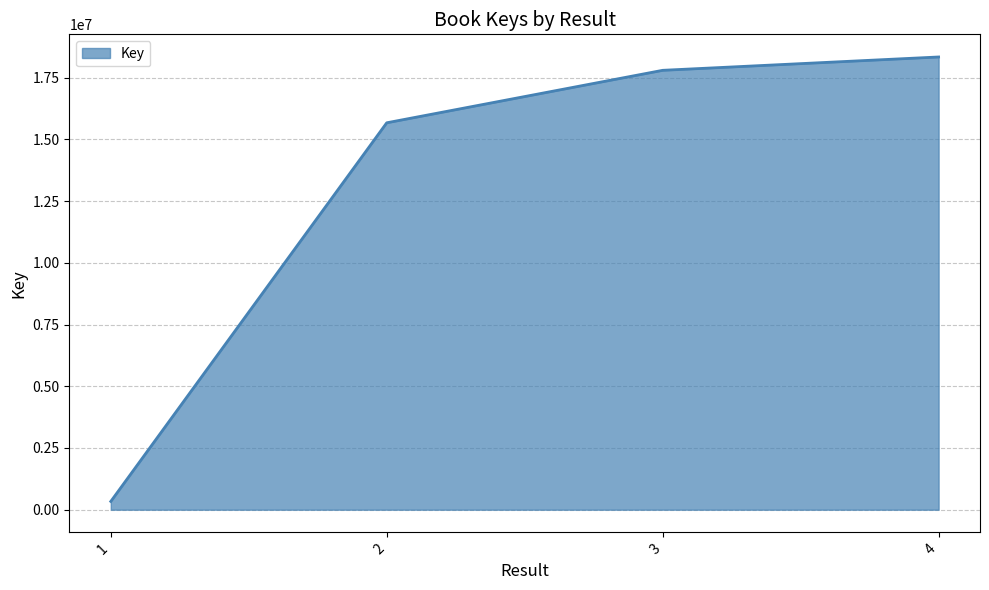

What is the approximate value at 4?

18342416